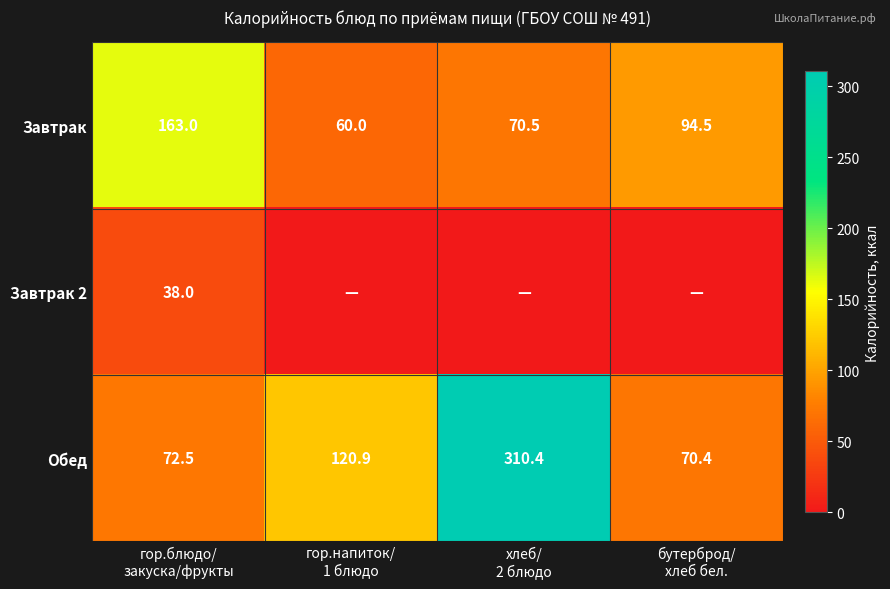

How many data points in Обед are less than 120?

2